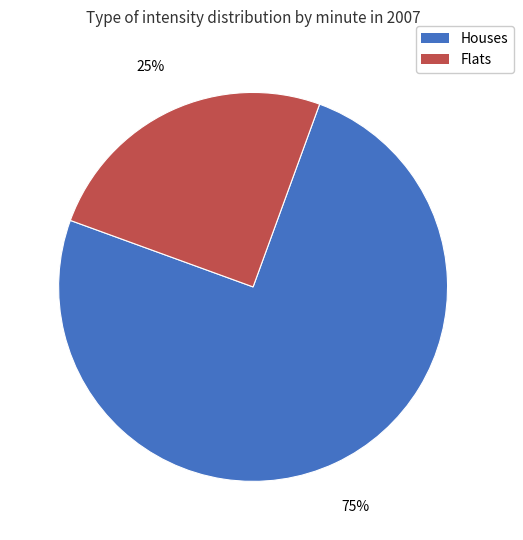

To the nearest percent, what is the average slice percentage?

50%